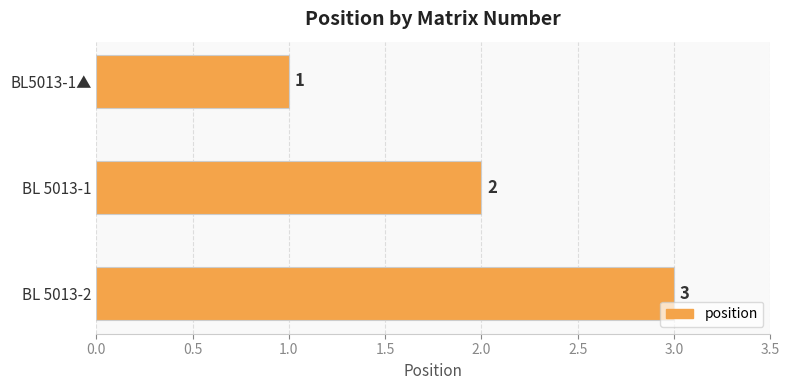

What is the difference between the maximum and minimum values?

2